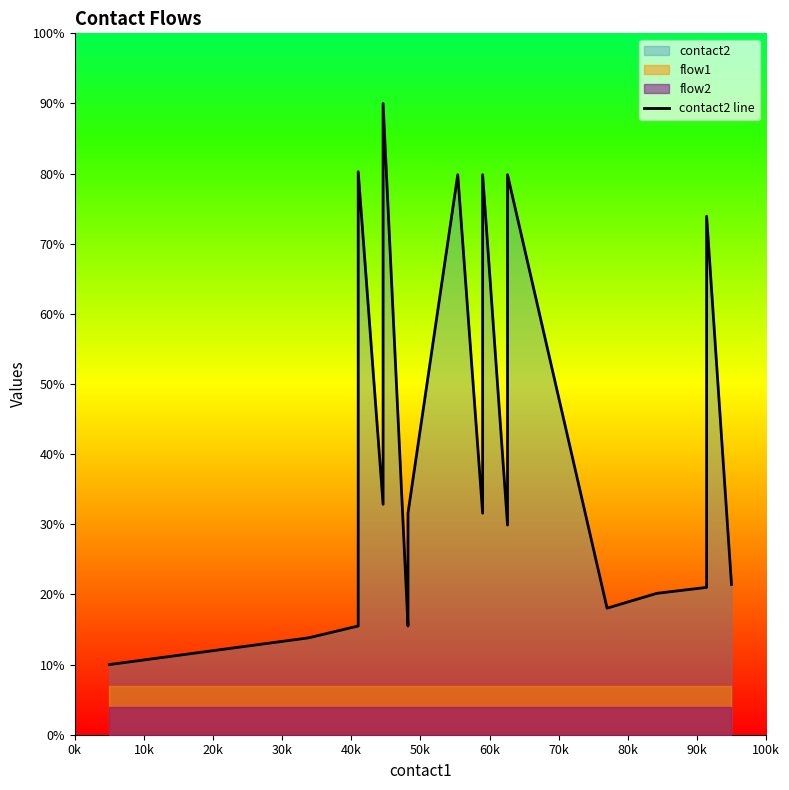

The value at 11 is 143.1. True or false?

False